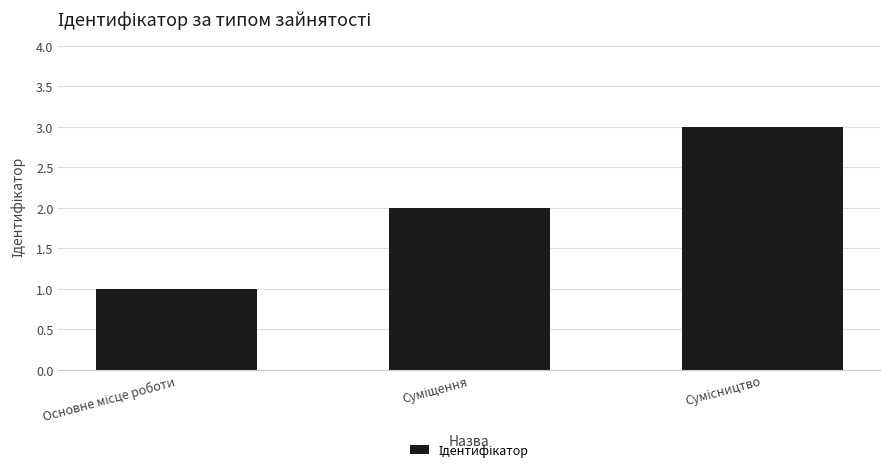

What is the maximum value shown in the chart?

3